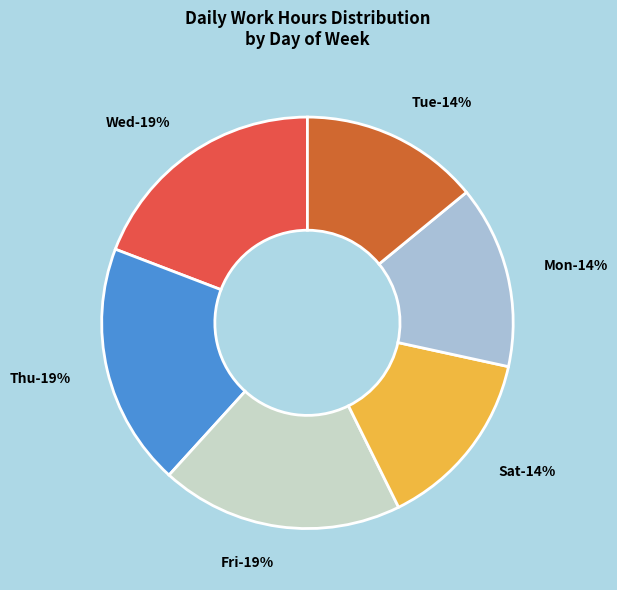

Is 10-Thu the majority of the pie?

No